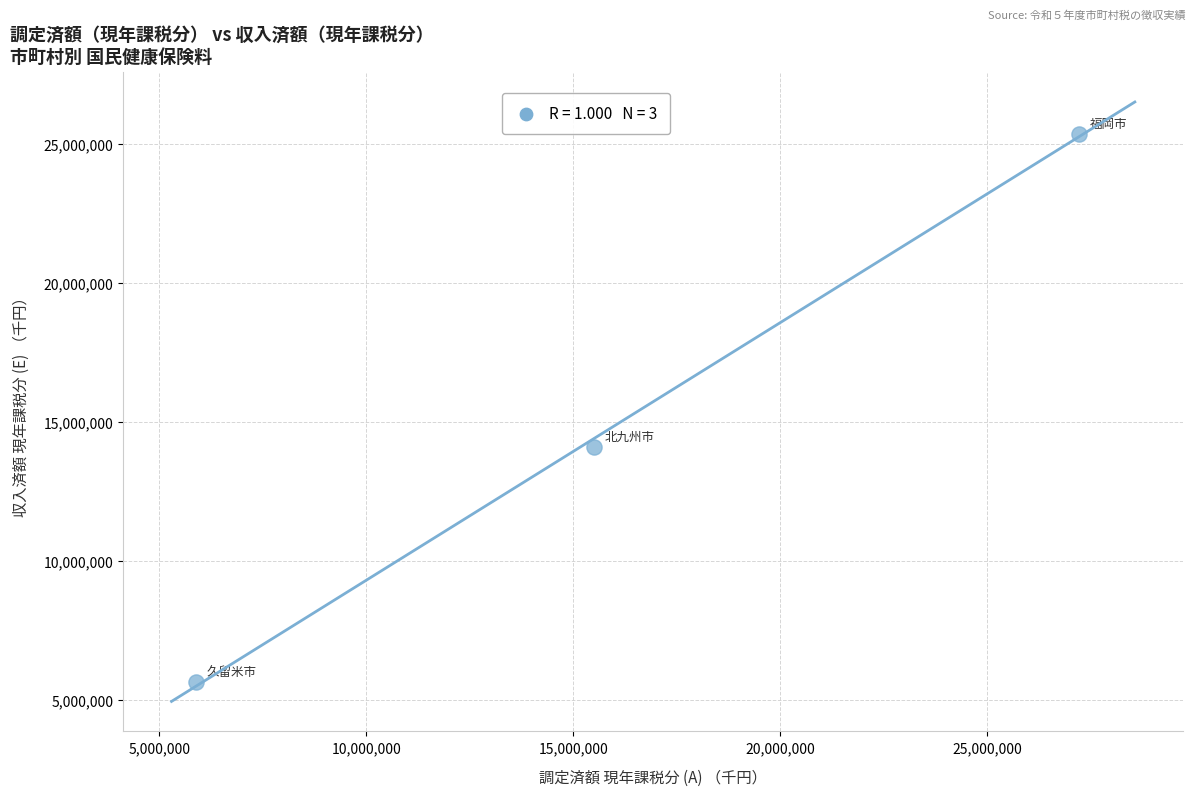

What Y value in the scatter plot is closest to 15510249?

14117491